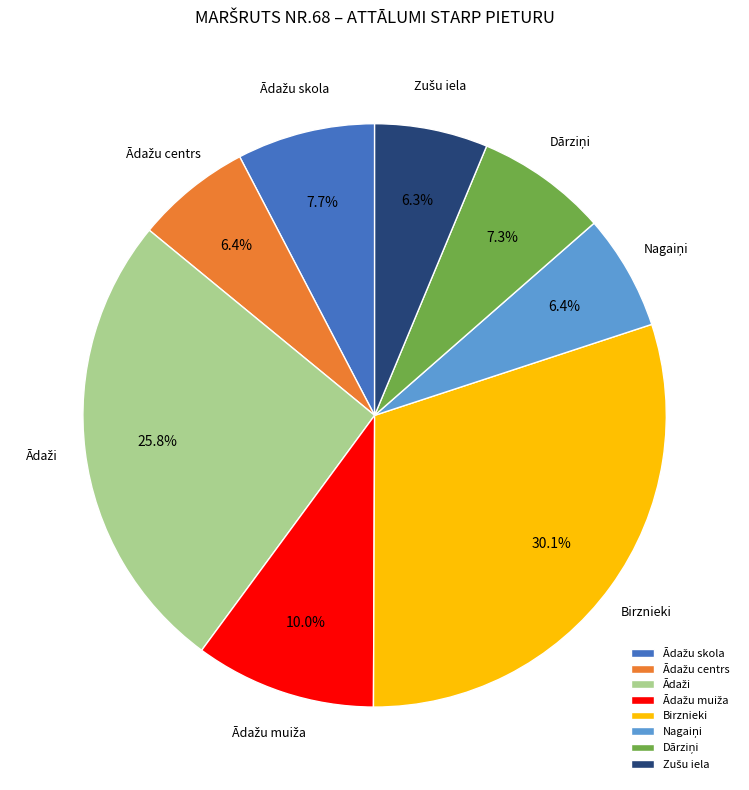

Which slice is the largest?

Birznieki